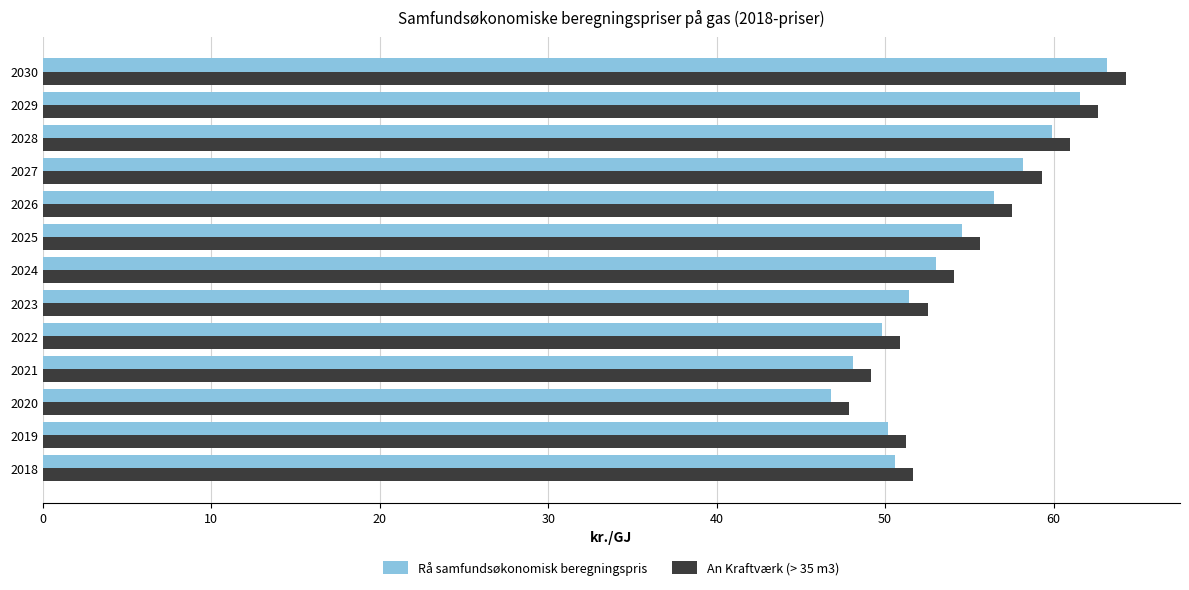

What is the total value across all series at 2026?

114.0